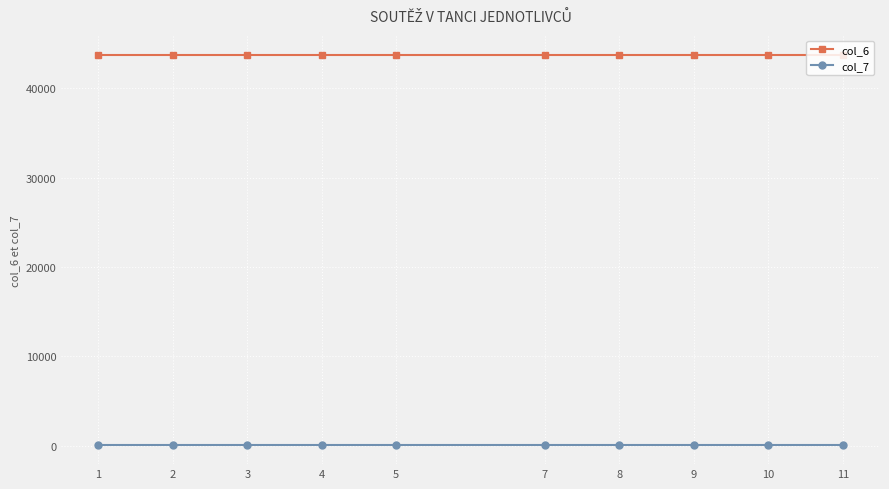

What is the average value of the col_6 series?

43762.3